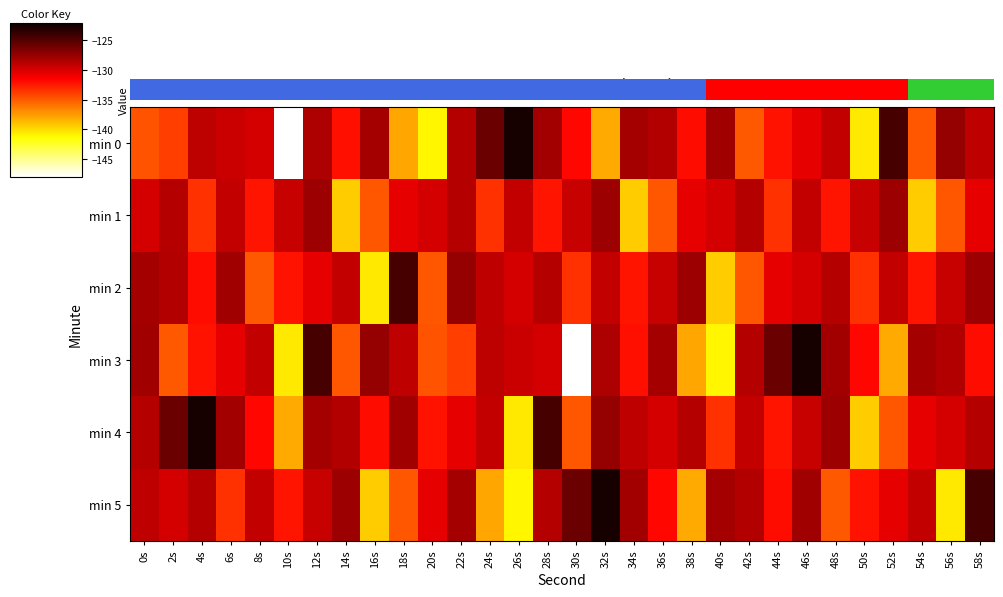

What is the spread (max minus min) of values at 14s?

11.6